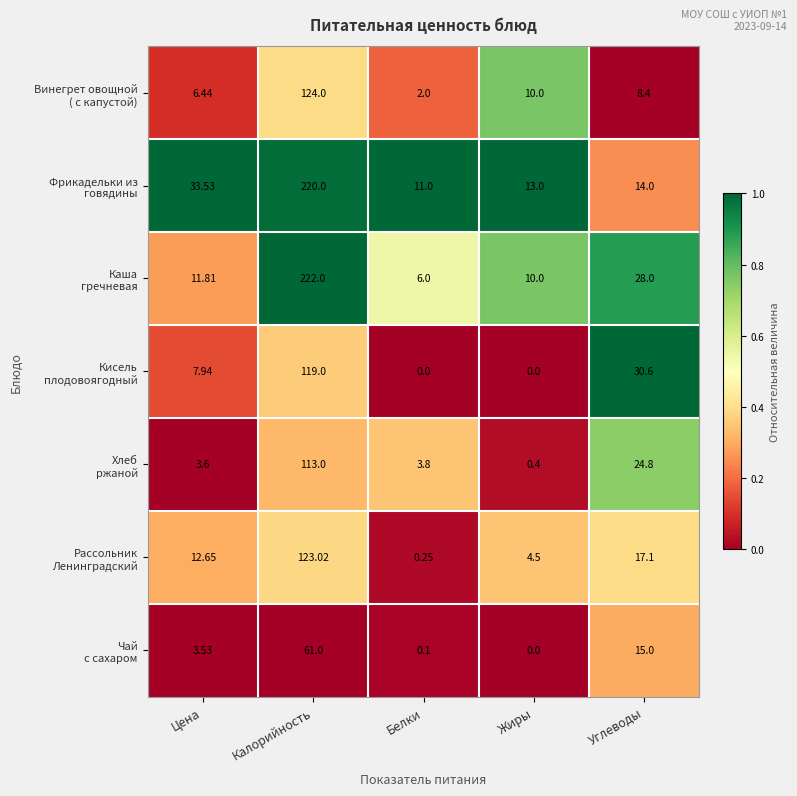

At which category does the chart reach its peak across all series?

Калорийность